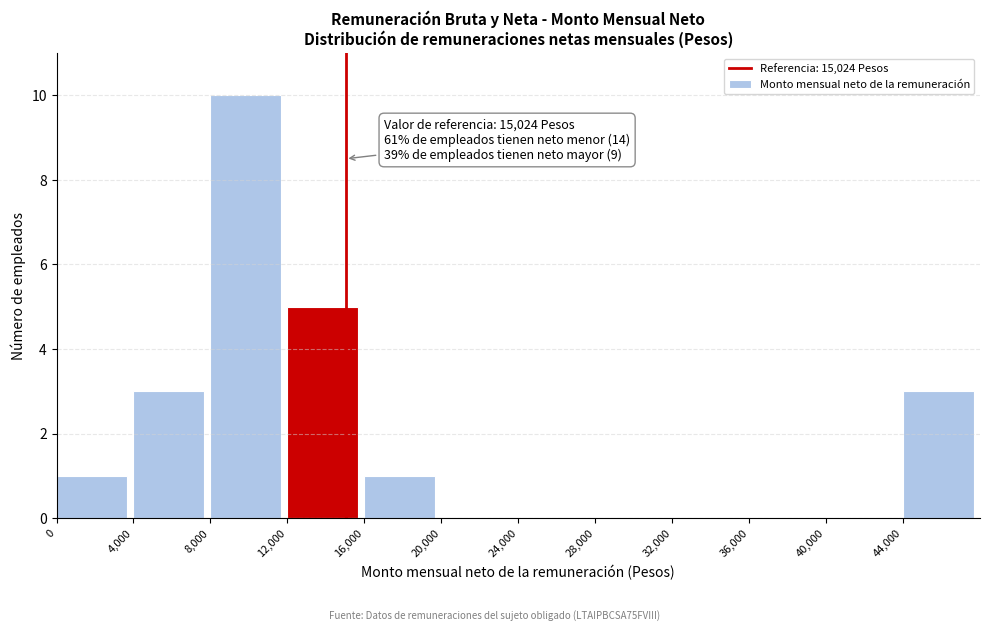

Over which range of the x-axis is the bar tallest?

8000 to 12000